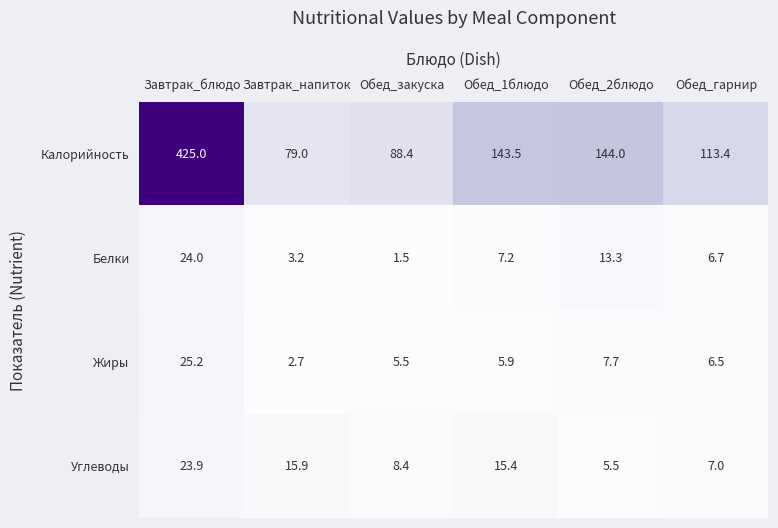

Reading left to right, transcribe all the data shown in this chart.

Калорийность: 425.0	79.0	88.4	143.5	144.0	113.4
Белки: 24.0	3.2	1.5	7.2	13.3	6.7
Жиры: 25.2	2.7	5.5	5.9	7.7	6.5
Углеводы: 23.9	15.9	8.4	15.4	5.5	7.0